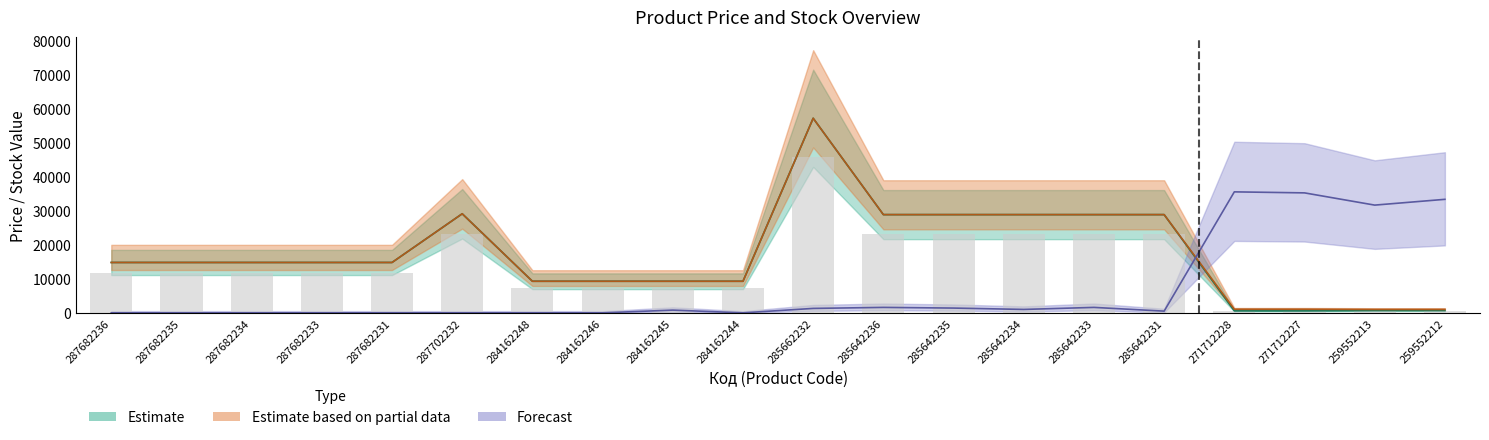

How many values in the Estimate series exceed 14817?

12